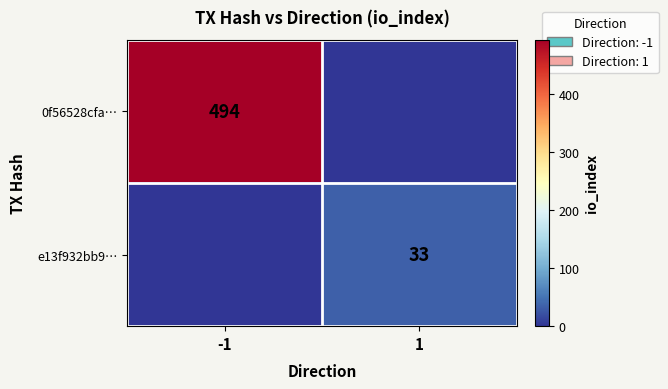

What is the spread (max minus min) of values at -1?

494